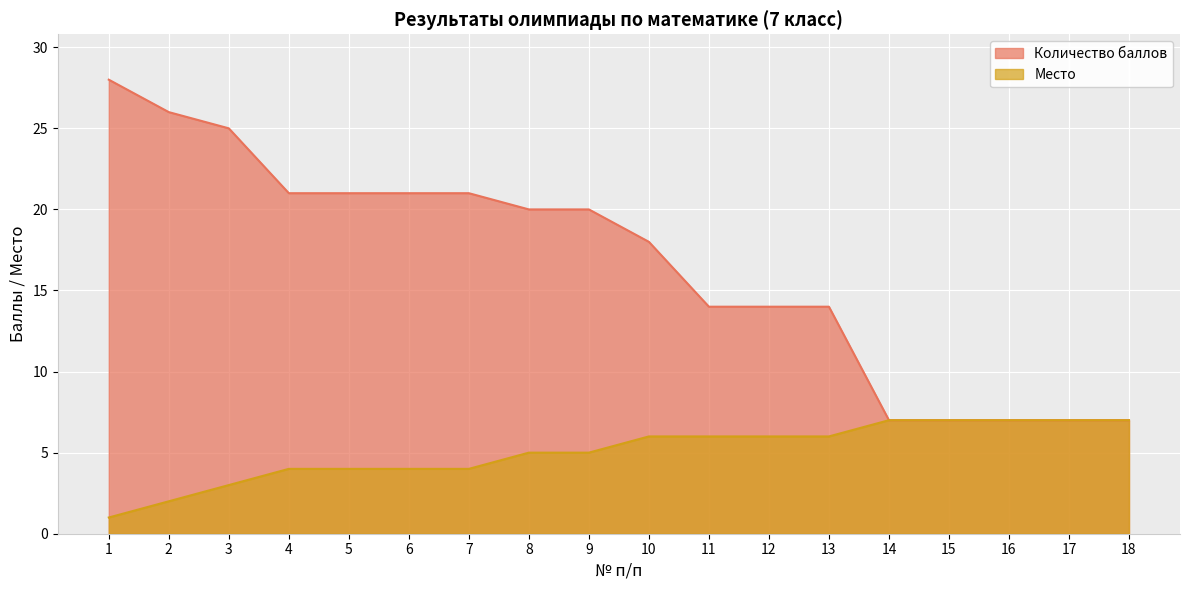

Where does the Место series first go above 6?

14